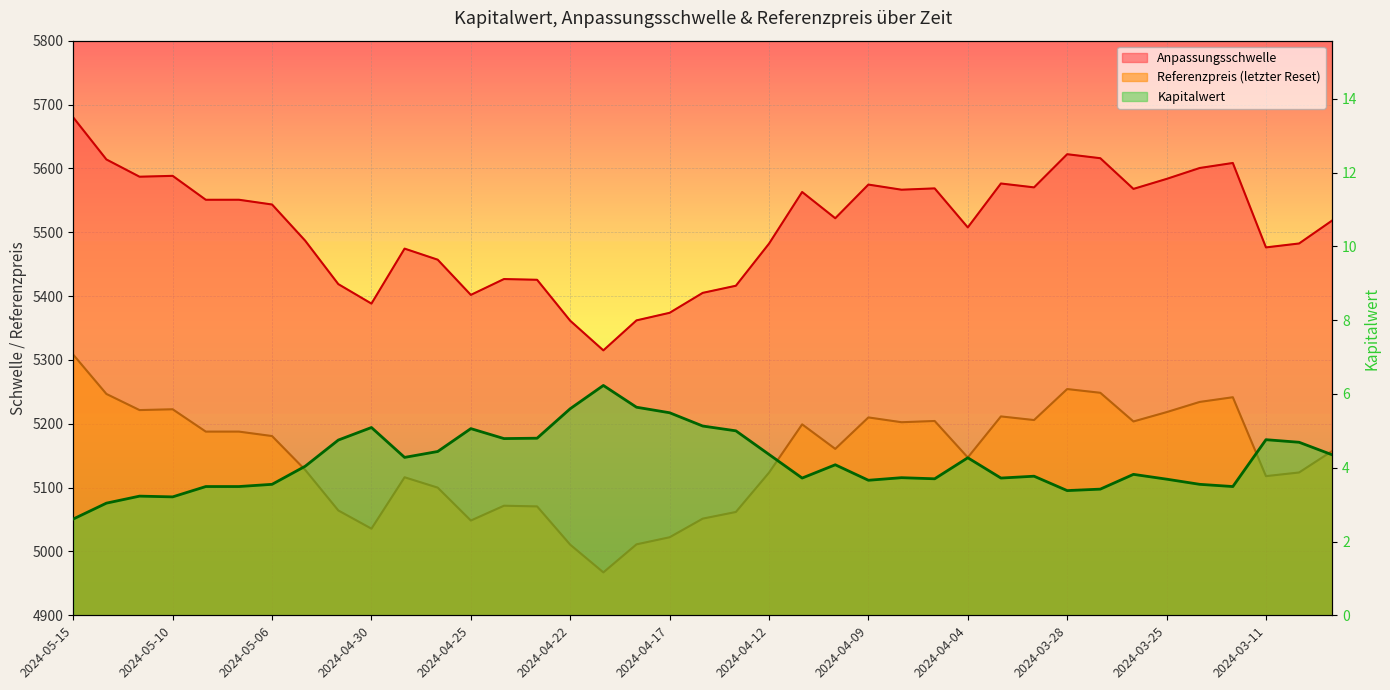

True or false: Referenzpreis (letzter Reset) has a value of 2444.8 at 2024-05-02.

False